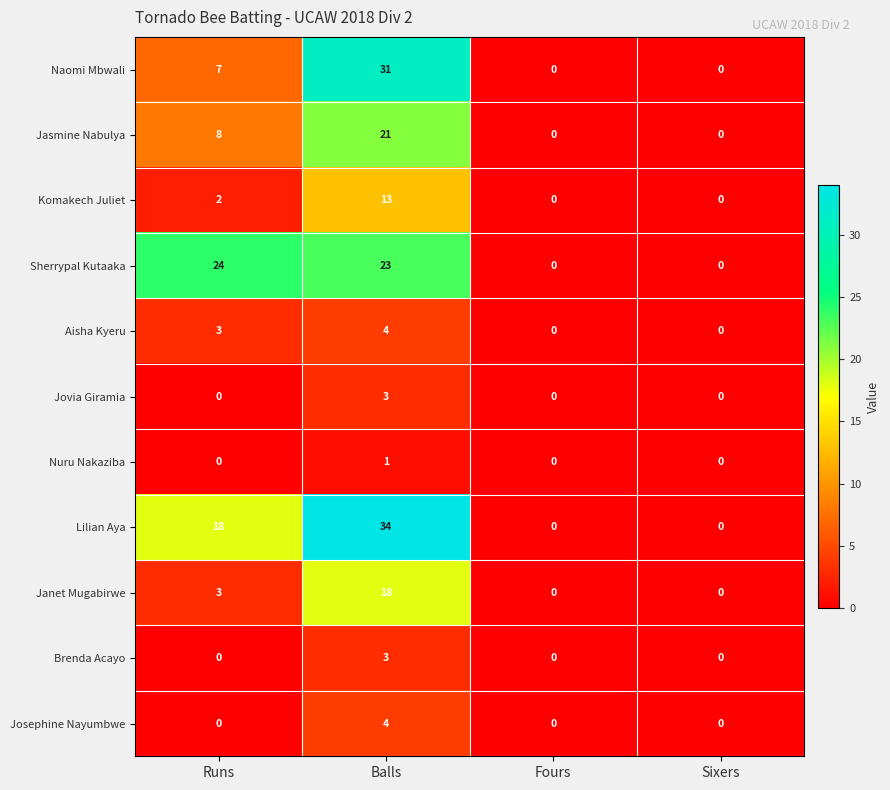

What is the sum of the Jasmine Nabulya values at Sixers and Balls?

21